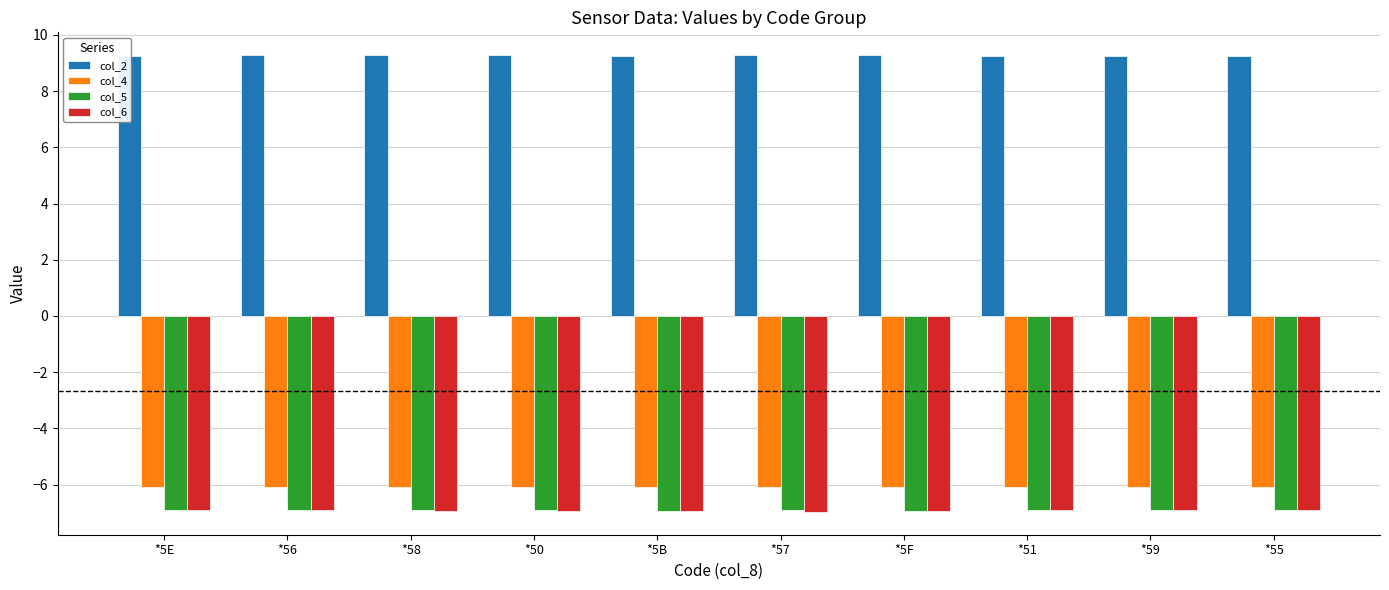

Which has a higher value, *5B or *5F?

*5F